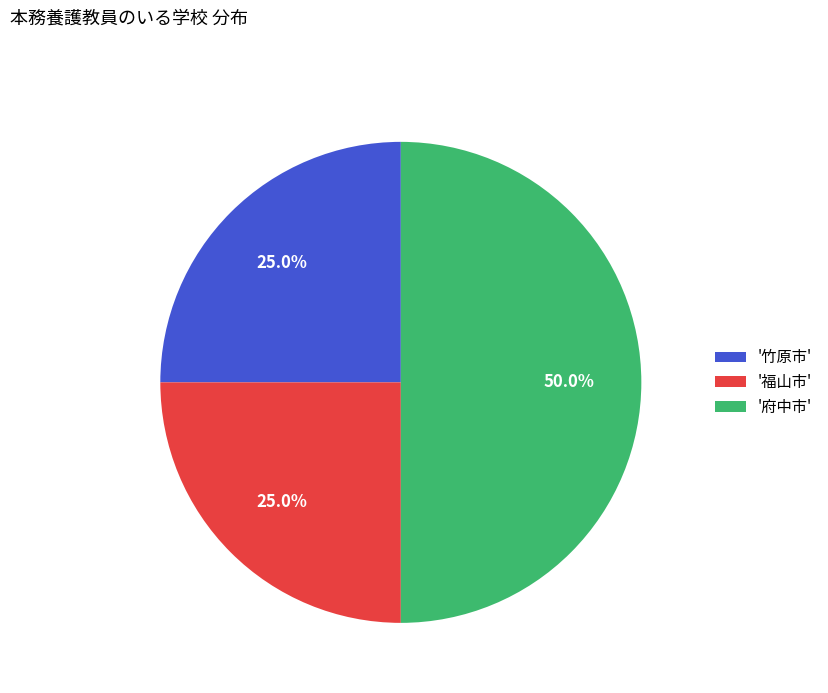

Which has a higher value, '府中市' or '竹原市'?

'府中市'